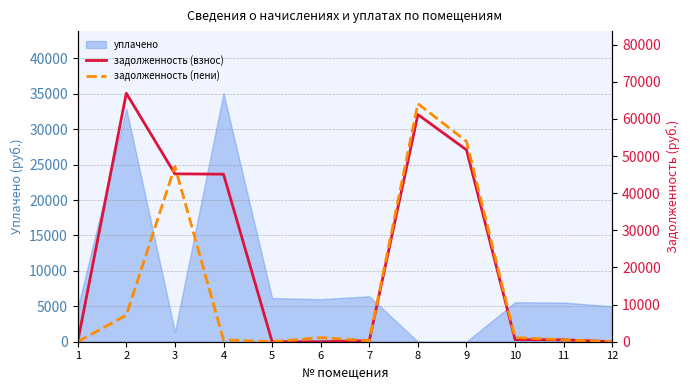

How many intersections are there between задолженность (пени) and задолженность (взнос)?

2